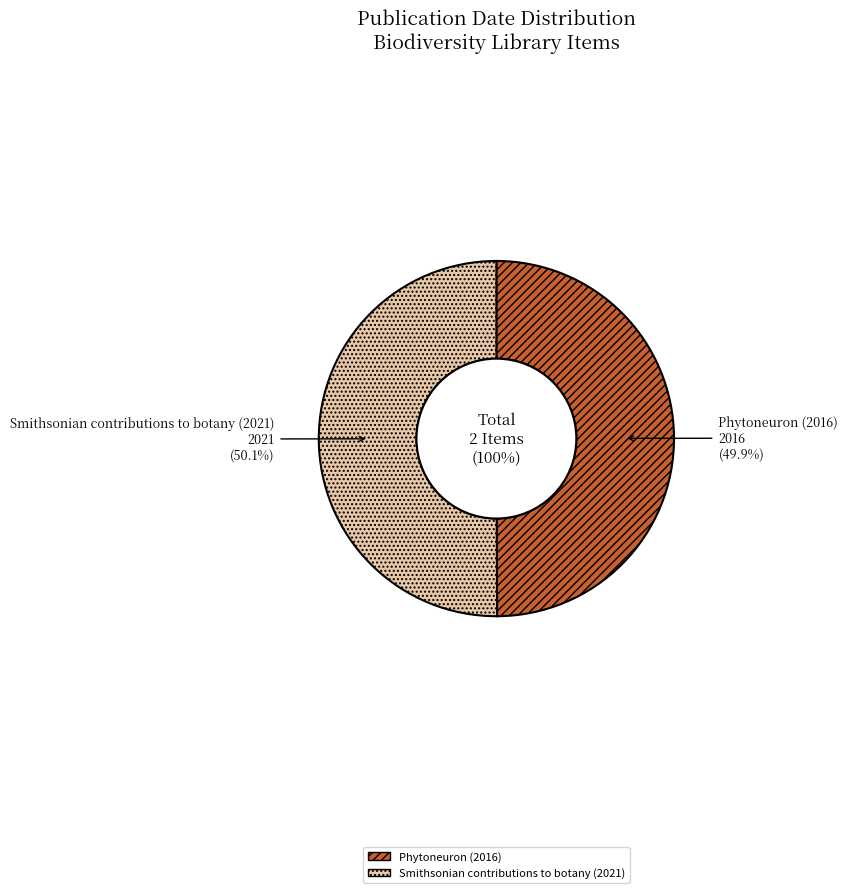

To the nearest percent, what portion does Phytoneuron (2016) represent?

50%